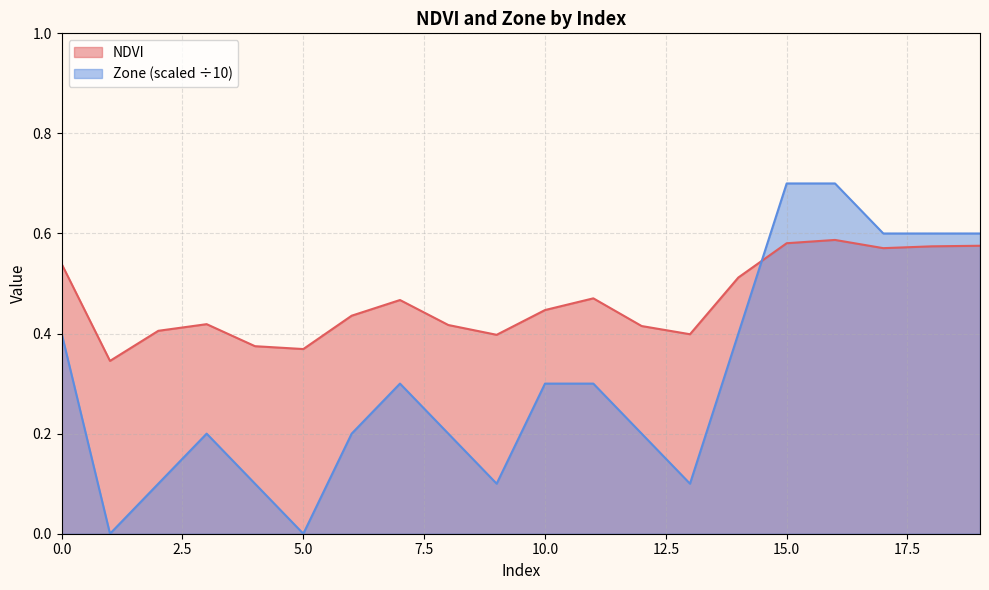

Which series changed the most between 0 and 11?

Zone